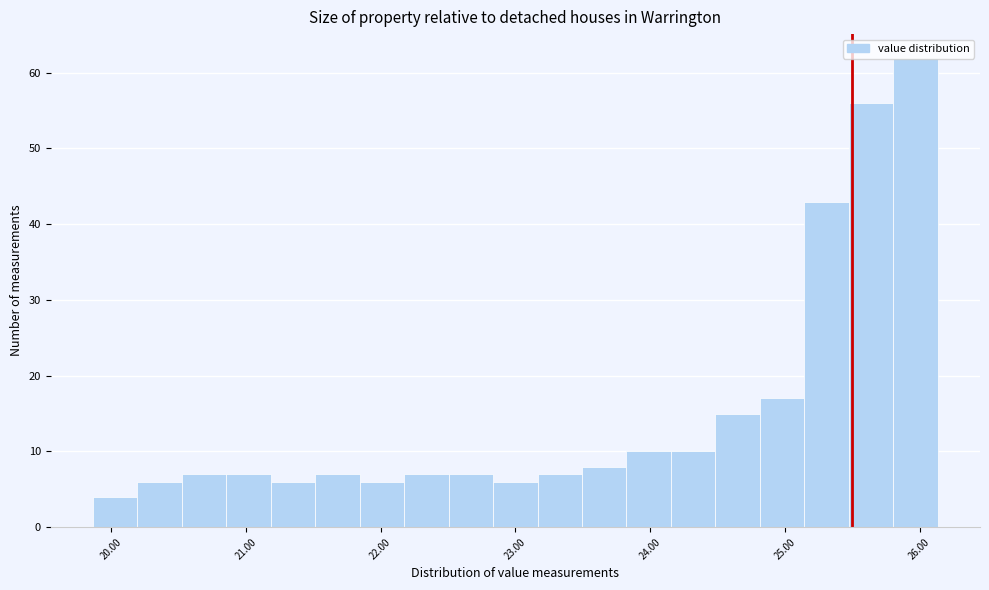

Around what value on the x-axis is the tallest bar? Give the approximate position of its centre, as read against the axis.

26.0